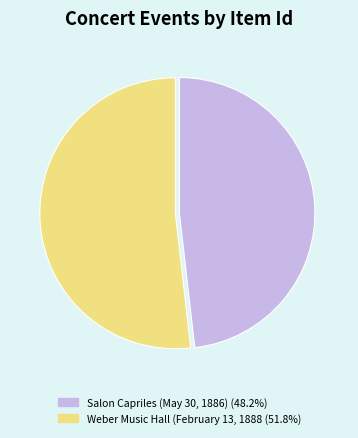

Does any single category account for the majority?

Yes